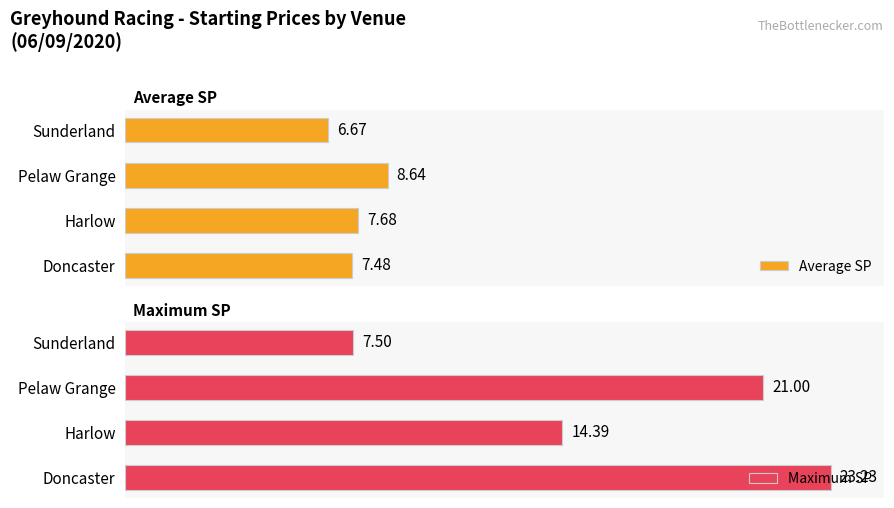

Which category has the lowest value in the Average SP series?

Sunderland